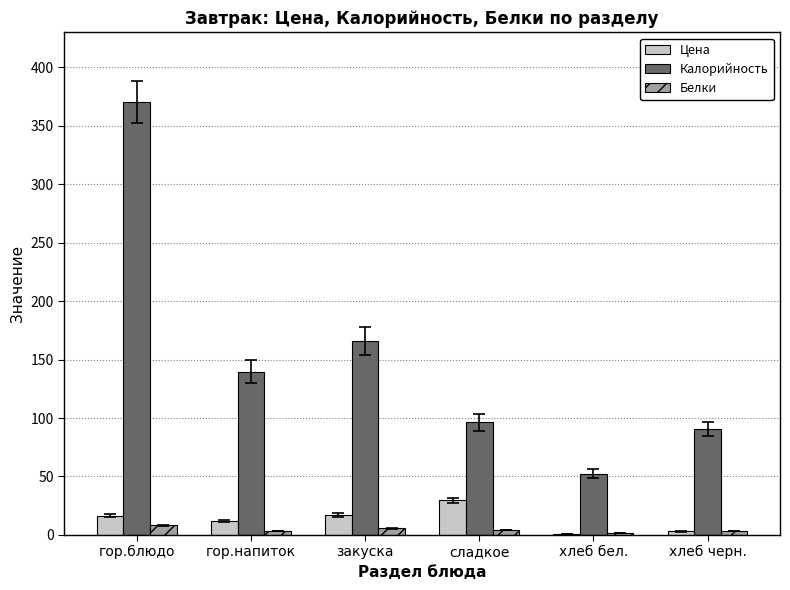

What is the maximum value shown in the chart?

370.7